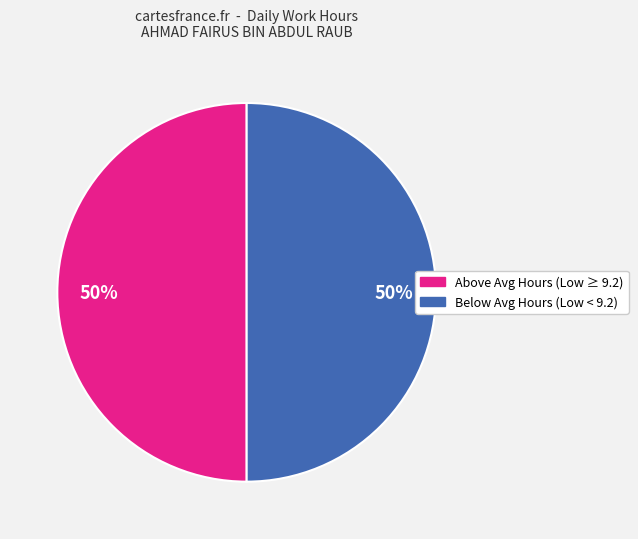

To the nearest percent, what is the average slice percentage?

50%